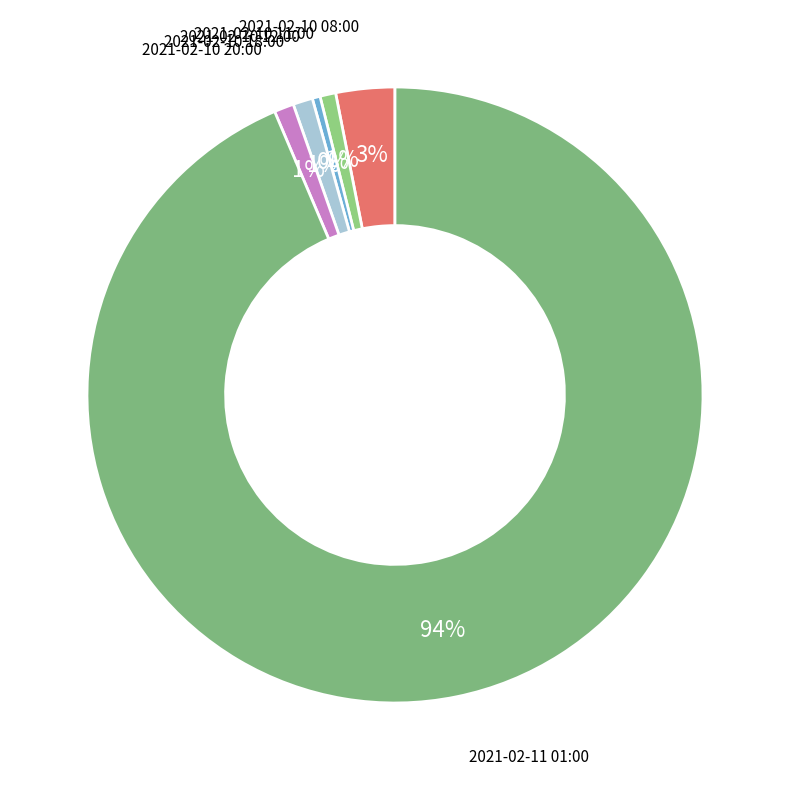

Is the sum of 2021-02-10 08:00 and 2021-02-10 20:00 greater than half?

No